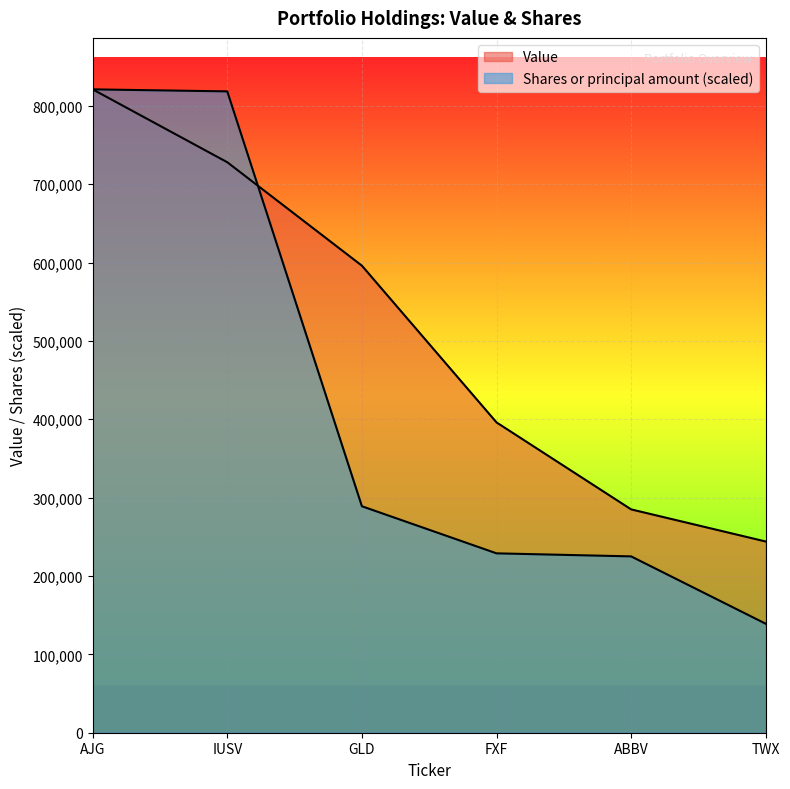

At which label does Value reach its minimum?

TWX